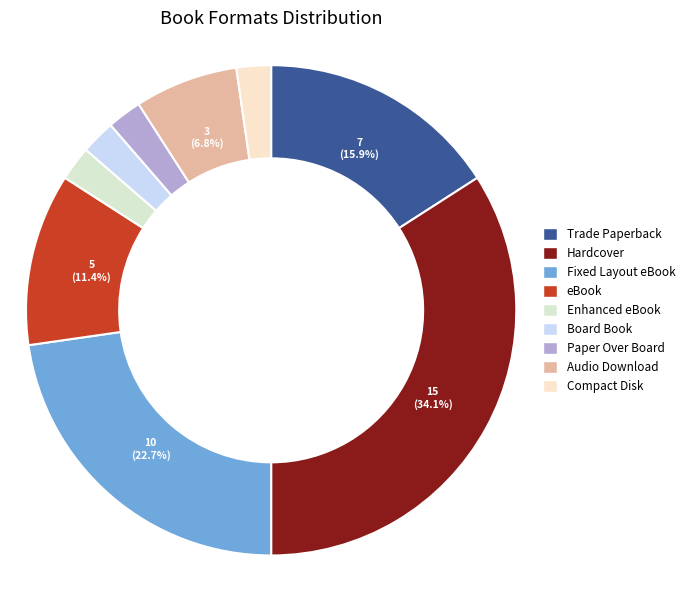

Is the sum of Hardcover and Paper Over Board greater than half?

No